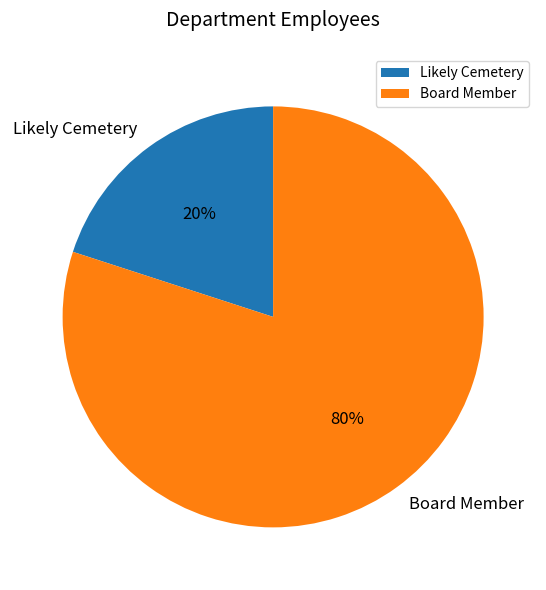

To the nearest percent, what is the difference between the largest and smallest slice percentages?

60%